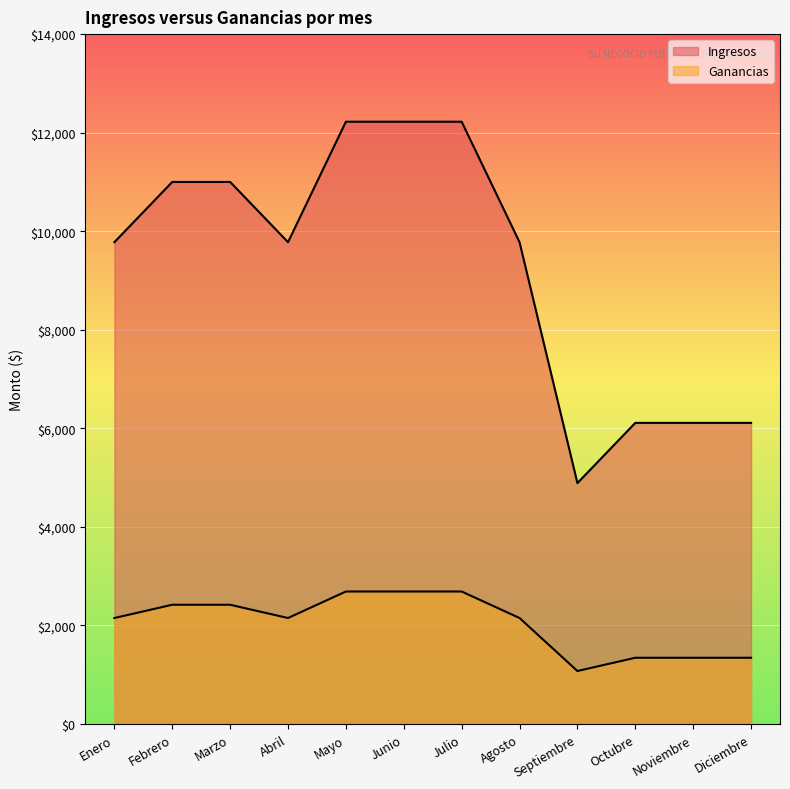

How many lines are shown in the chart?

2